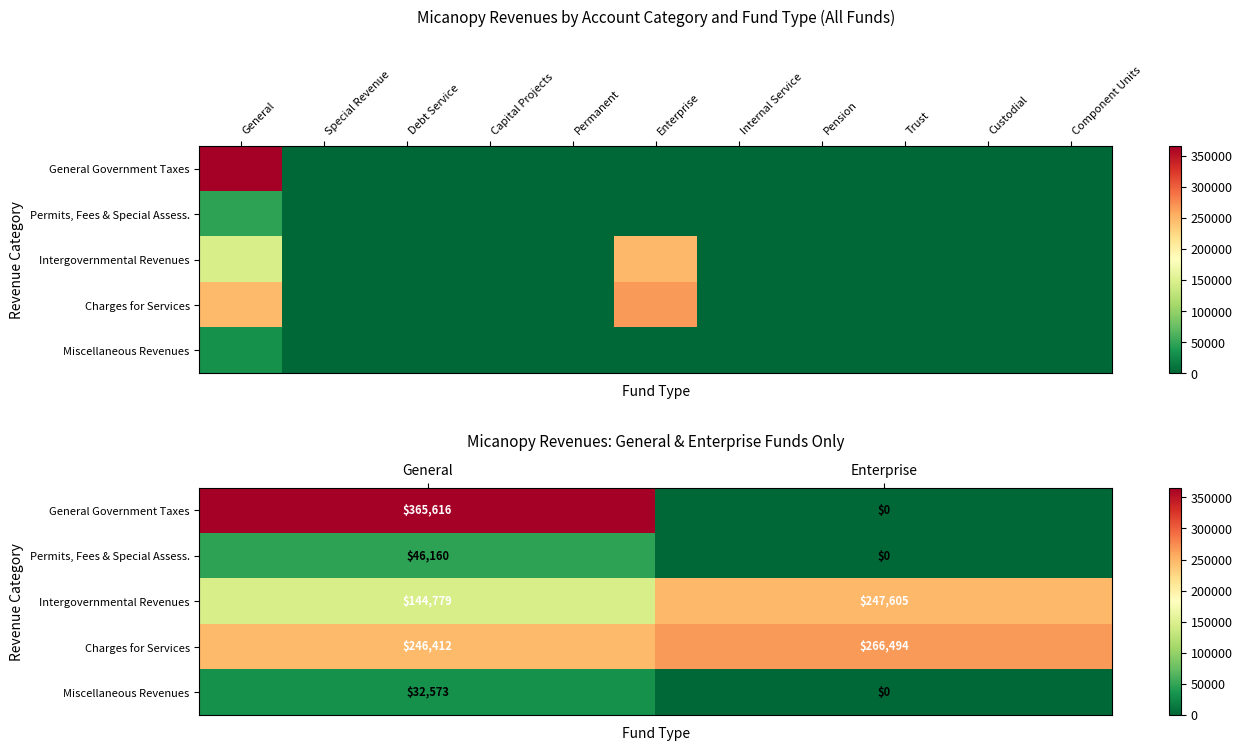

Count the number of categories in the chart.

2